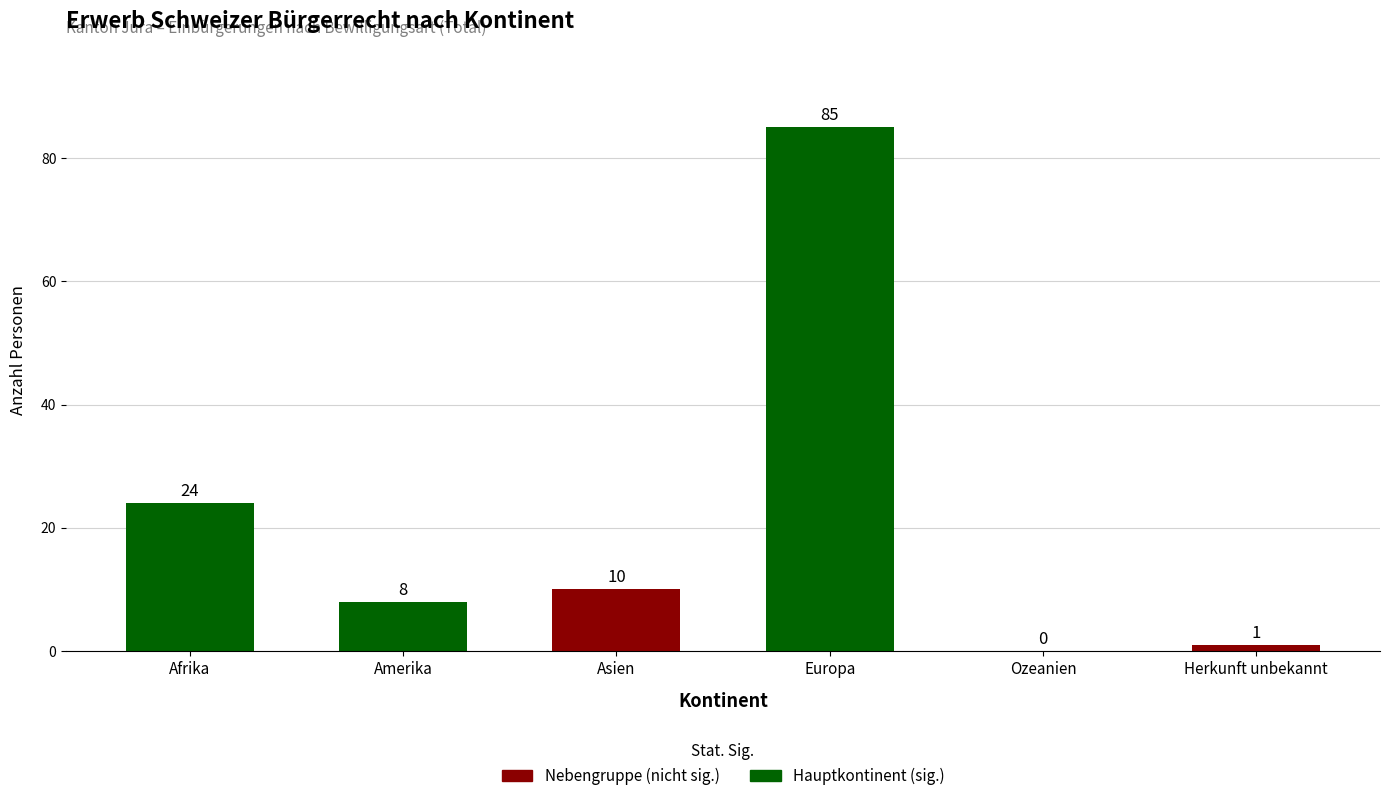

What is the sum of the values at Herkunft unbekannt and Afrika?

25